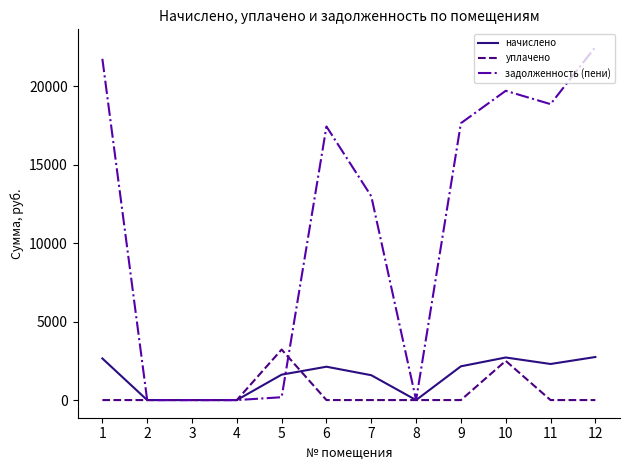

What is the greatest value displayed?

22512.4